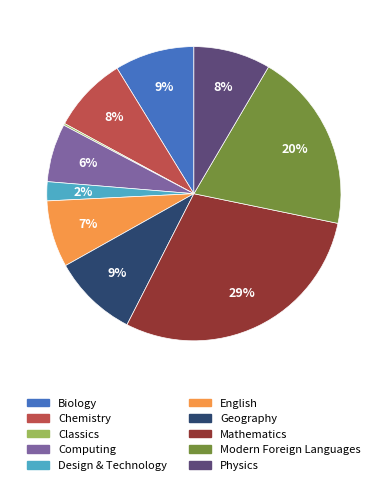

Is there a majority slice in this chart?

No